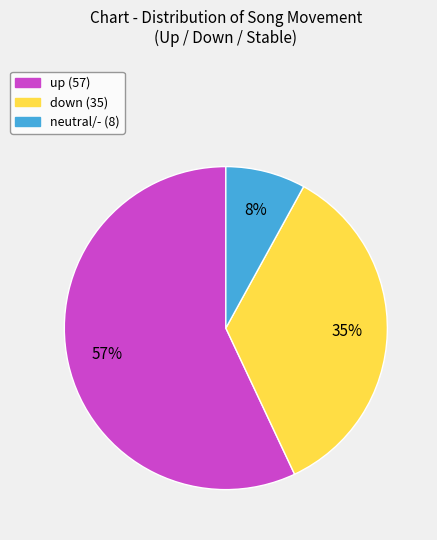

Is there a majority slice in this chart?

Yes